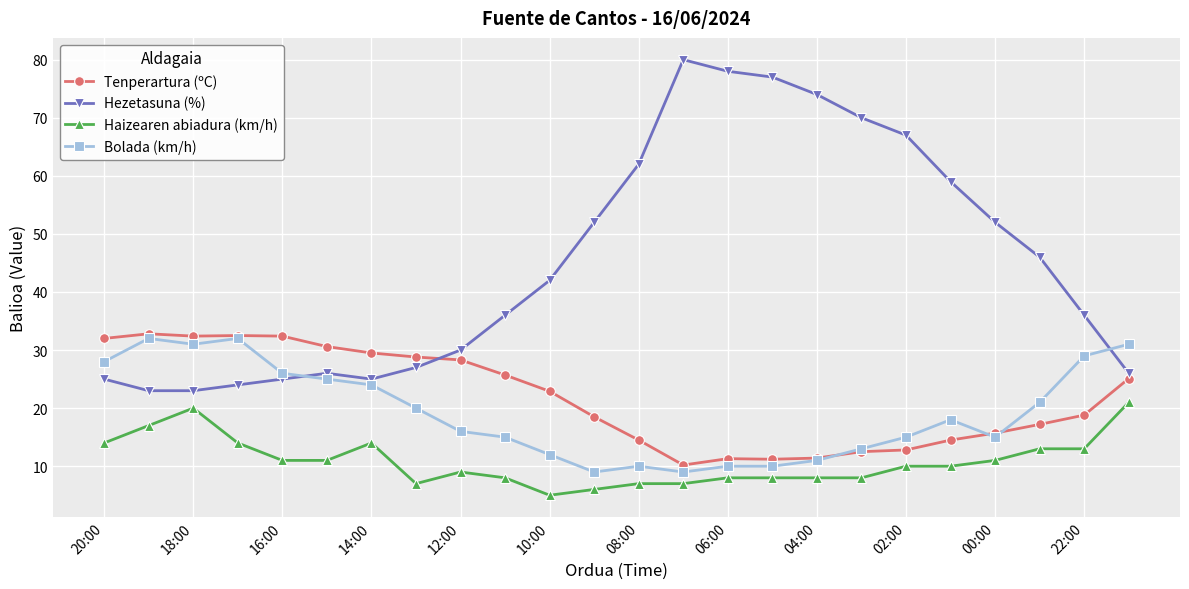

What is the sum of all Tenperartura (ºC) values?

521.6